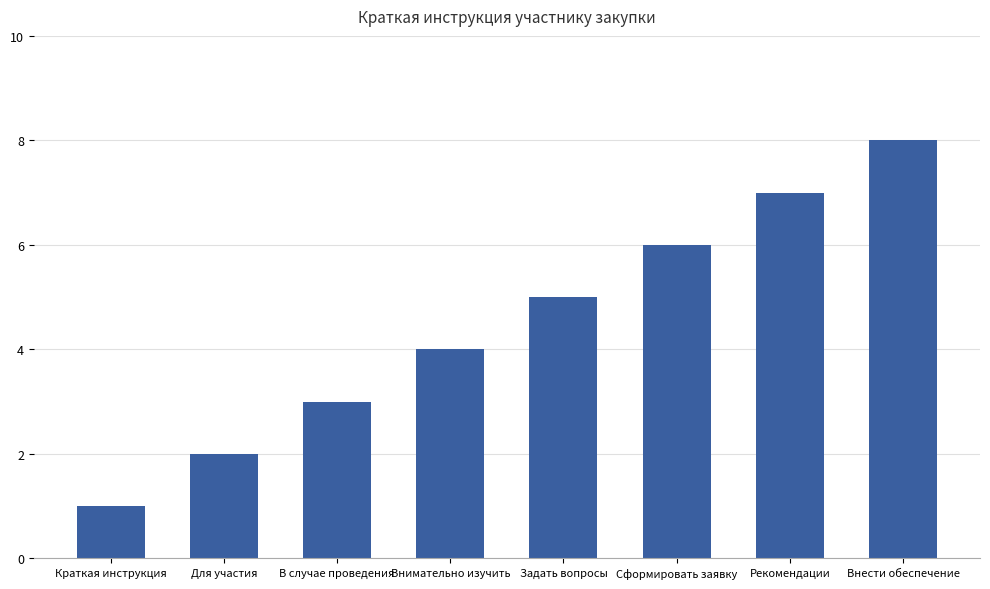

At which category does the chart reach its minimum across all series?

Краткая инструкция